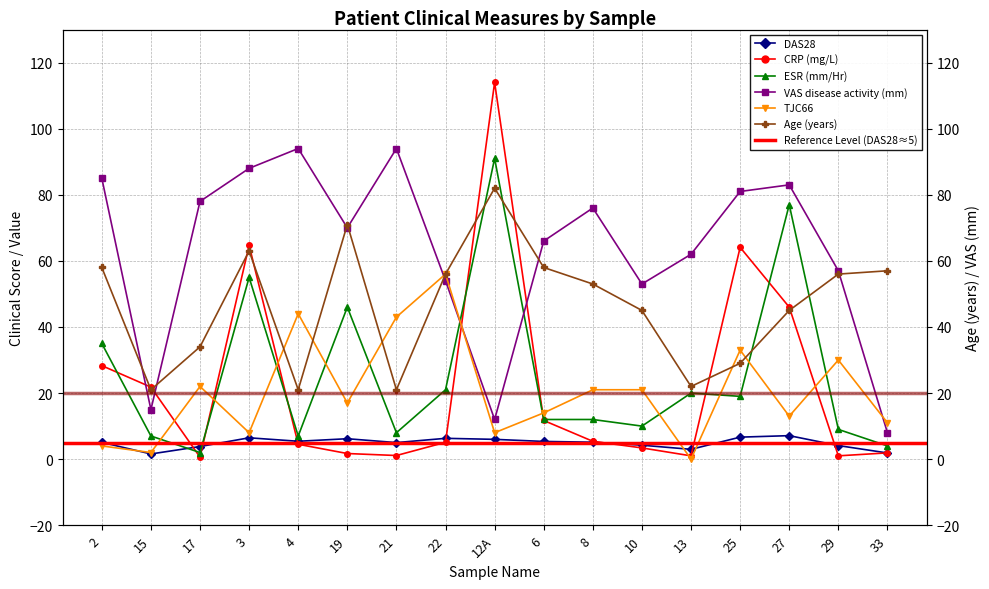

Is it true that CRP (mg/L) equals 4.5 at 10?

False